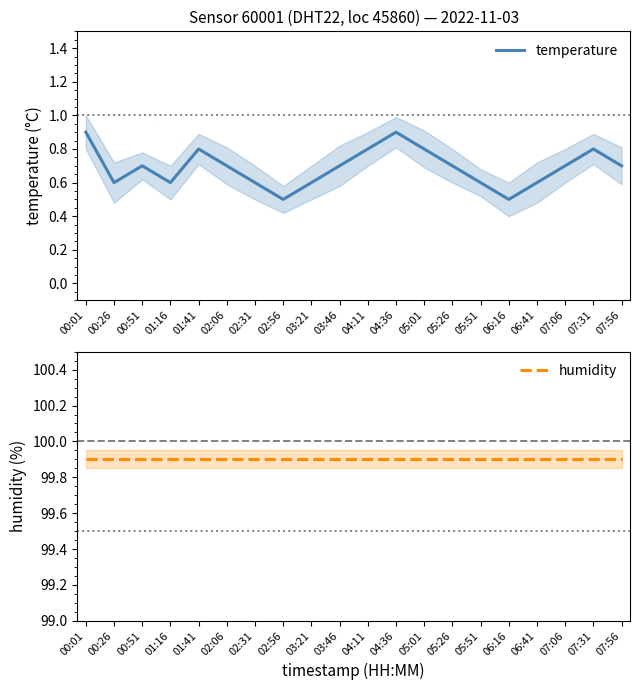

True or false: temperature has more than 0 interior local peaks.

True